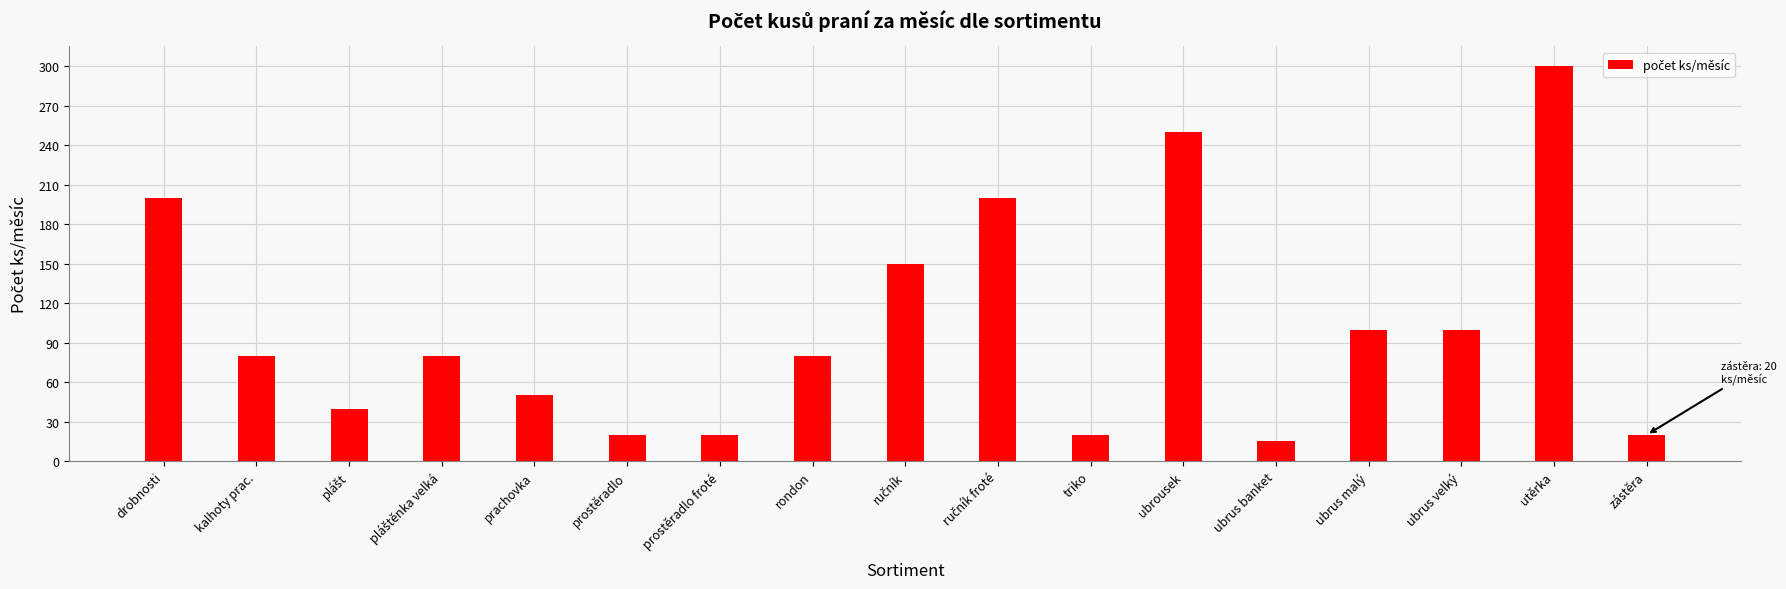

Reading left to right, what are all the values shown in this chart?

200	80	40	80	50	20	20	80	150	200	20	250	15	100	100	300	20